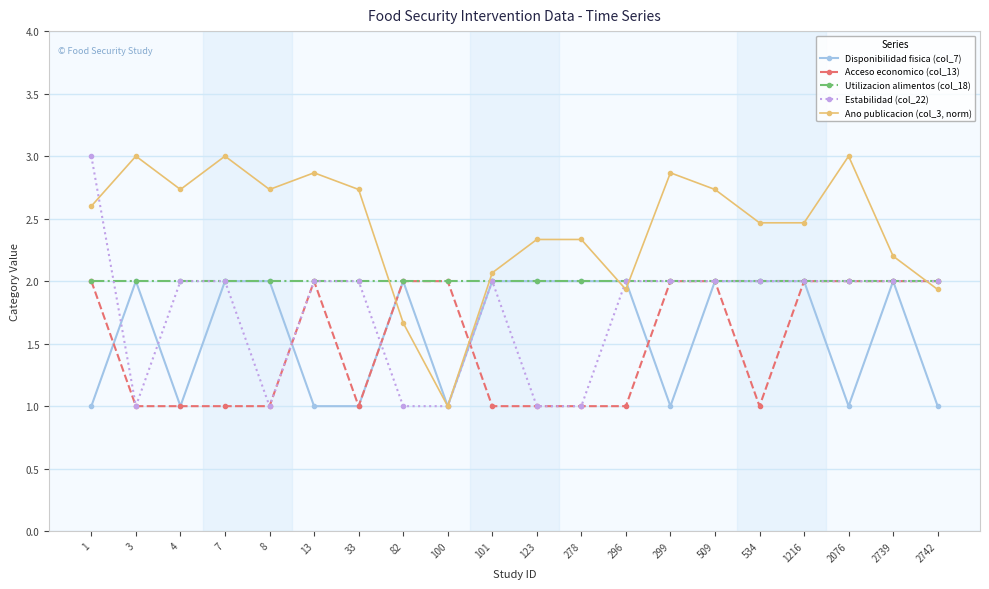

What is the difference between the maximum and minimum values in the Ano publicacion (col_3, norm) series?

2.0